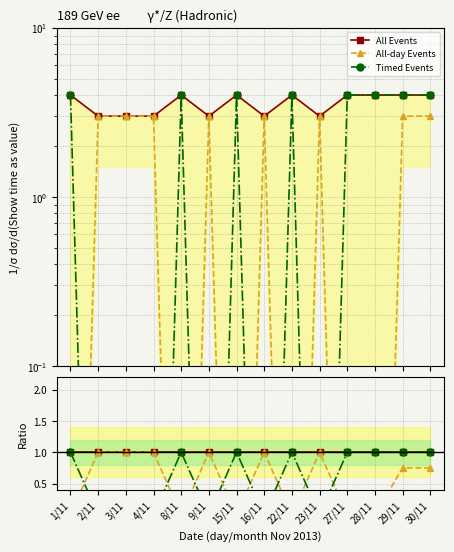

Is this an area chart (filled region under the line)?

No